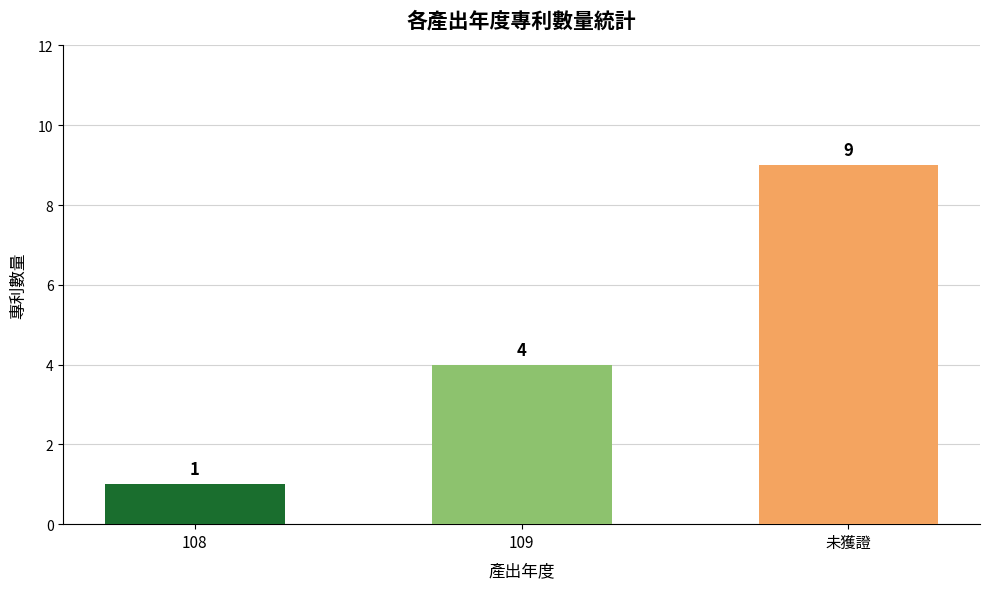

Which label corresponds to the smallest value in the chart?

108